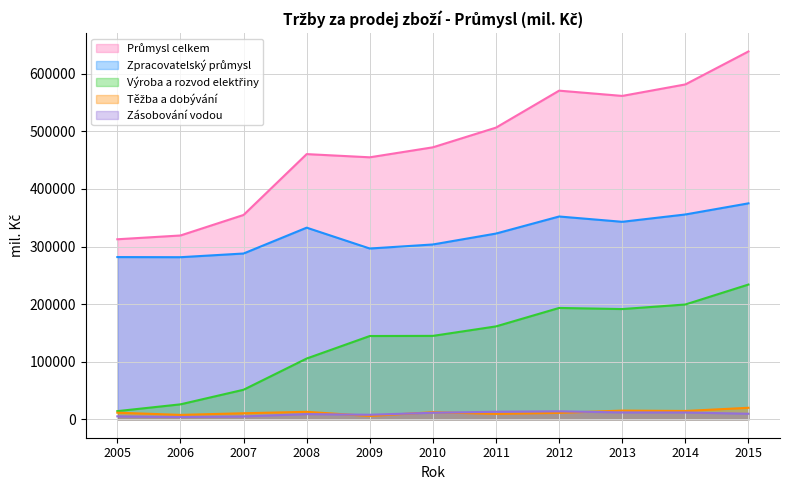

What is the maximum value shown in the chart?

638641